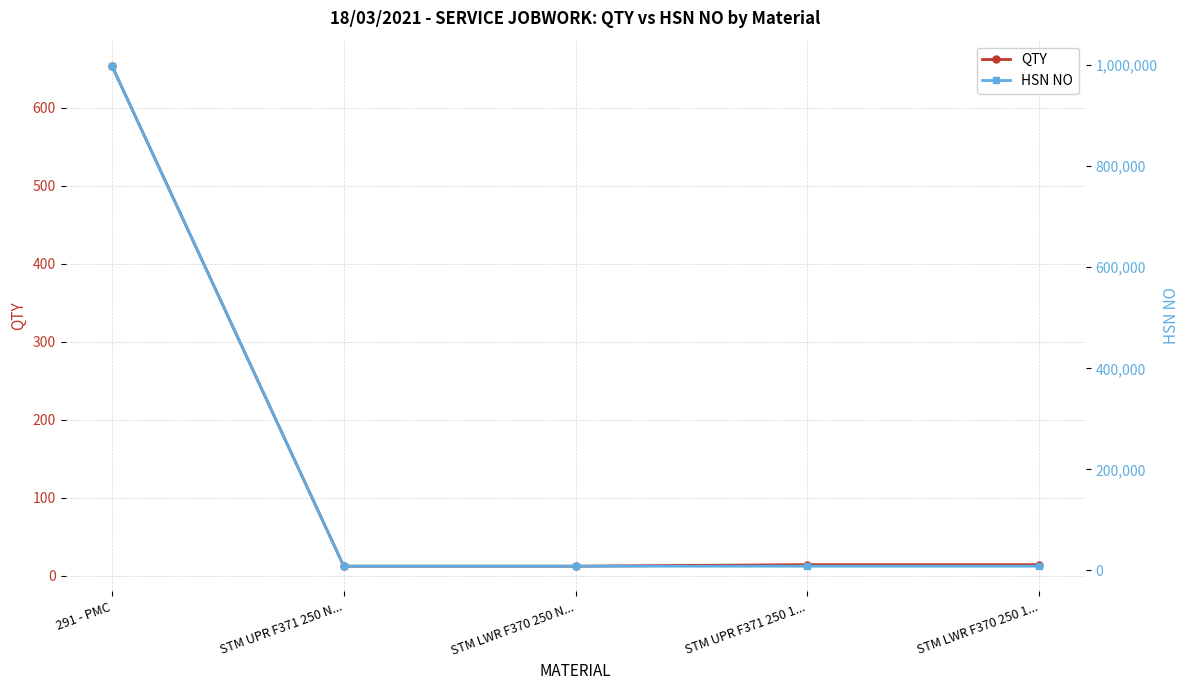

True or false: HSN NO and QTY intersect in this chart.

False